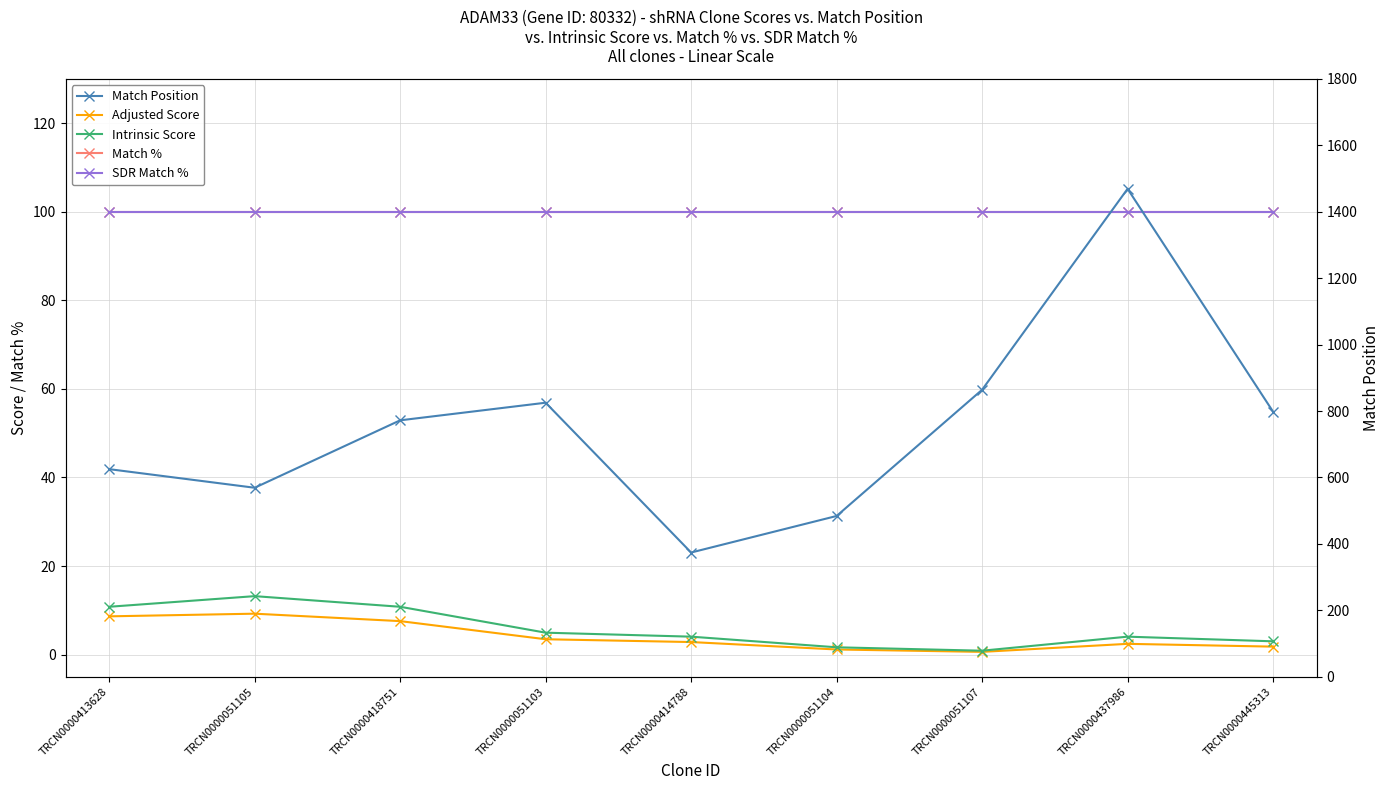

The SDR Match % series shows 100.0 at TRCN0000051105. True or false?

True